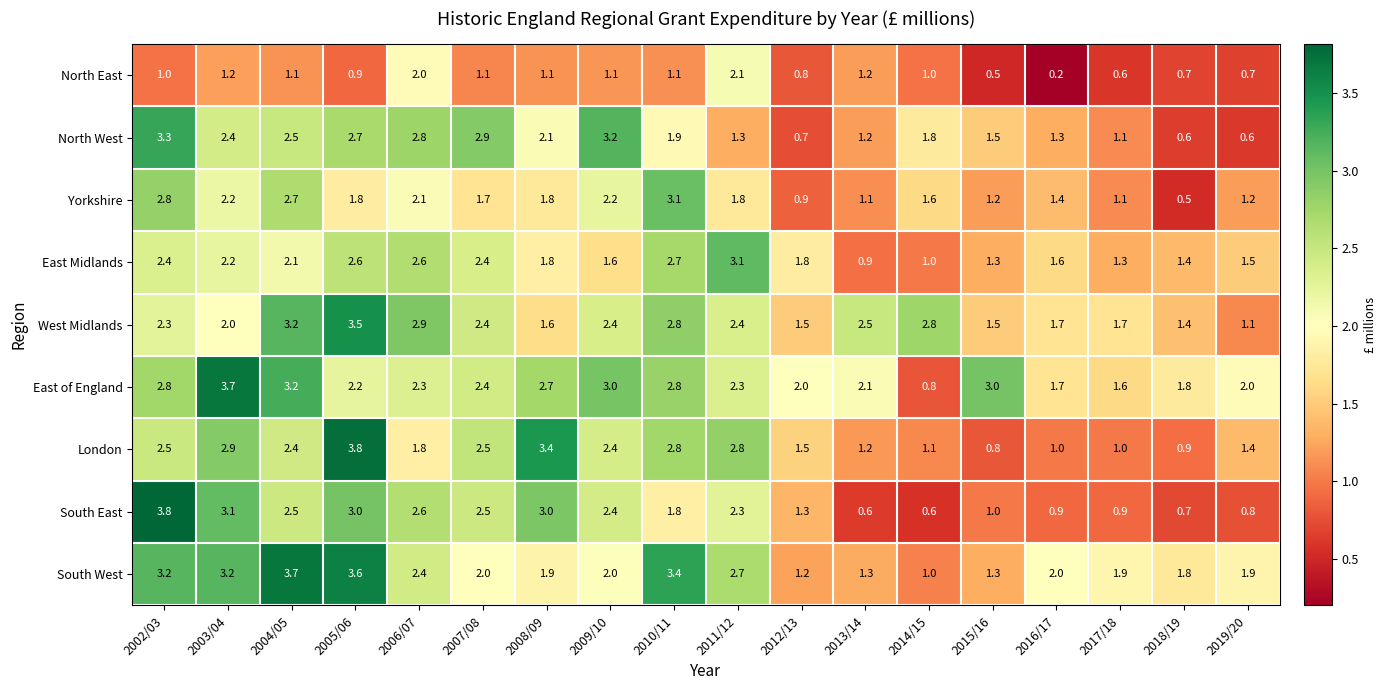

At which label does West Midlands reach its peak?

2005/06